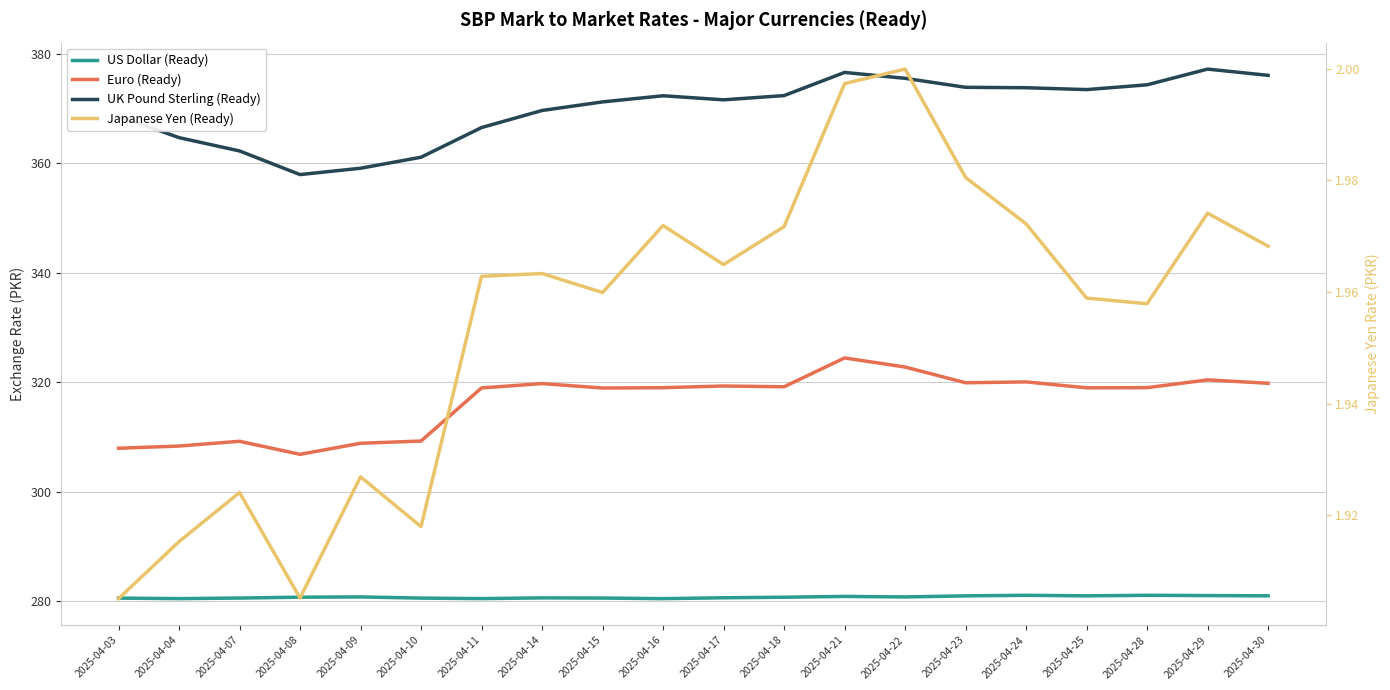

In US Dollar (Ready), how many points are higher than both neighbors (excluding endpoints)?

5